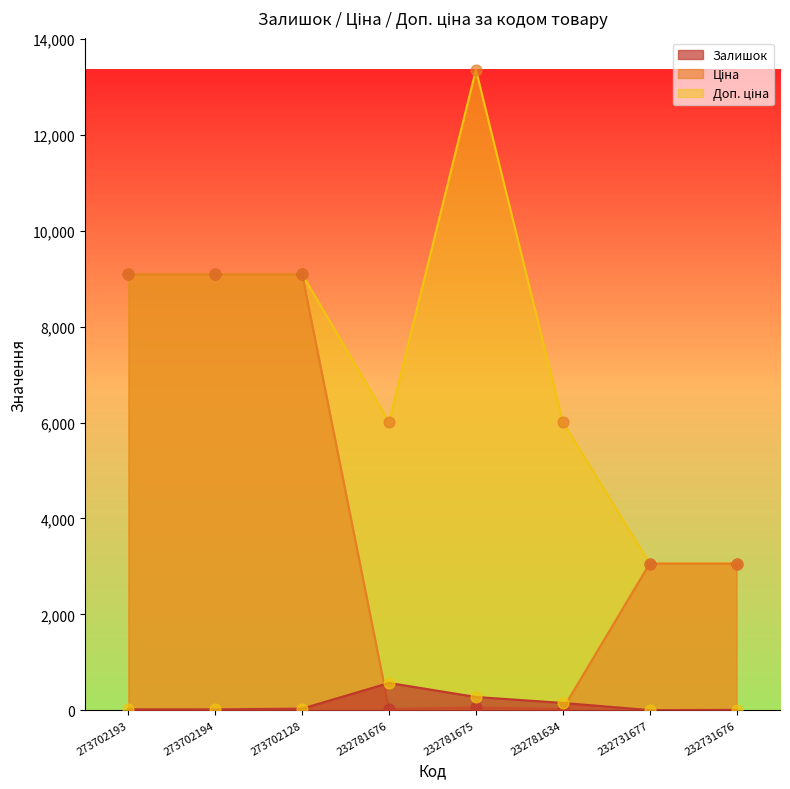

What are all the series names shown in the legend?

Залишок, Ціна, Доп. ціна